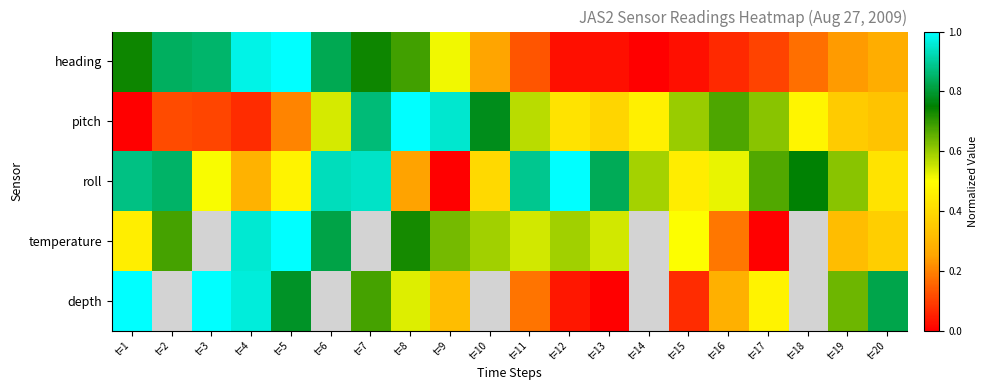

Which series has the widest spread of values?

heading